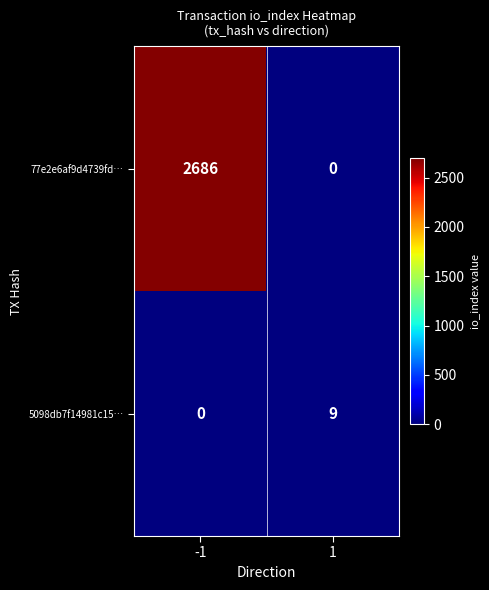

Reading left to right, what are all the values shown in this chart?

77e2e6af9d4739fd…: 2686	0
5098db7f14981c15…: 0	9